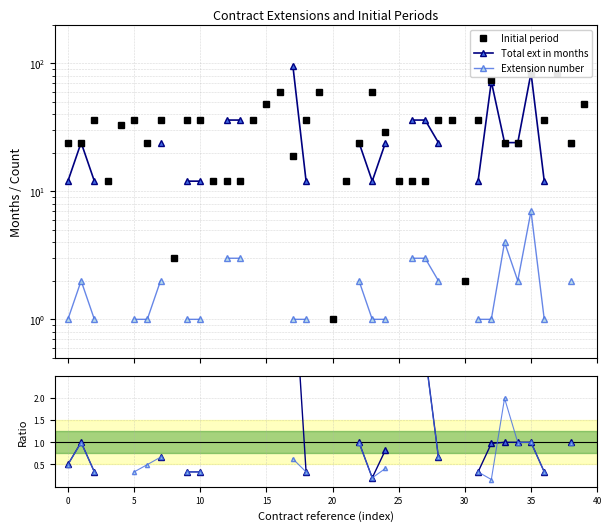

In Total ext in months, how many points are higher than both neighbors (excluding endpoints)?

3